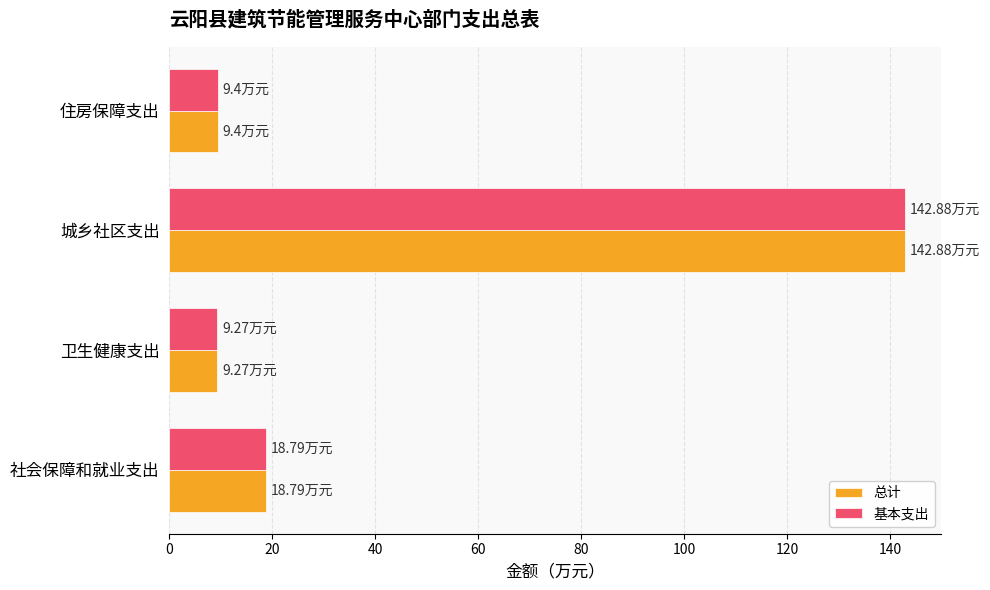

What are all the series names shown in the legend?

总计, 基本支出